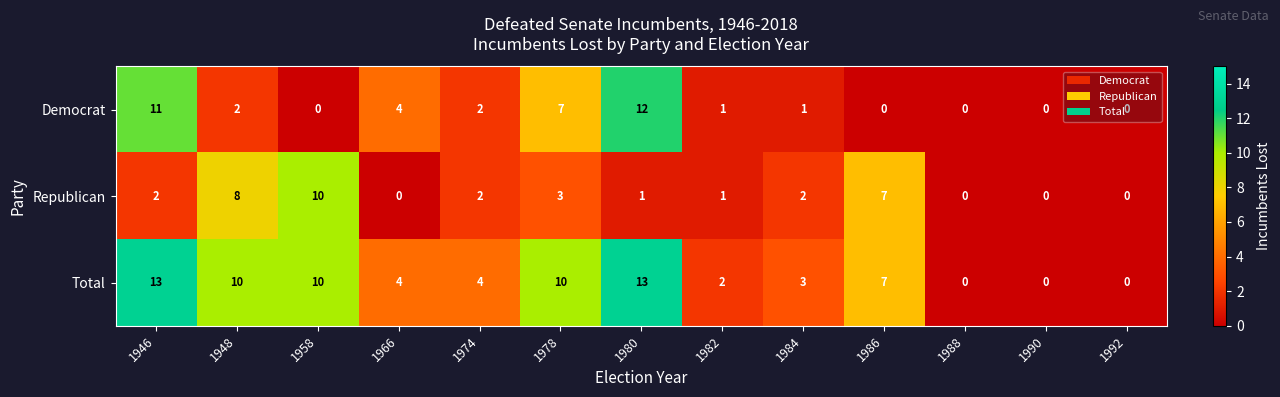

At which label does Republican reach its peak?

1958